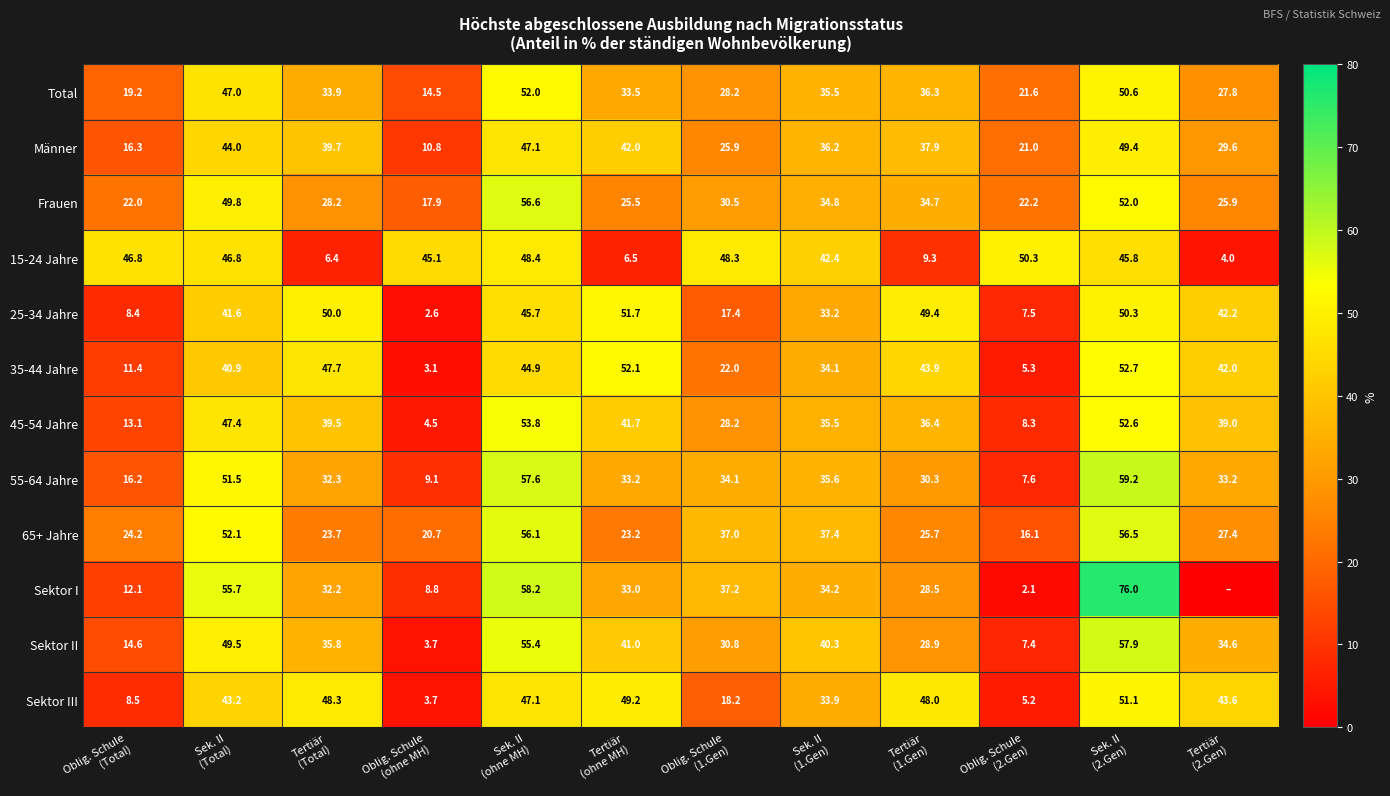

What is the maximum value shown in the chart?

76.0